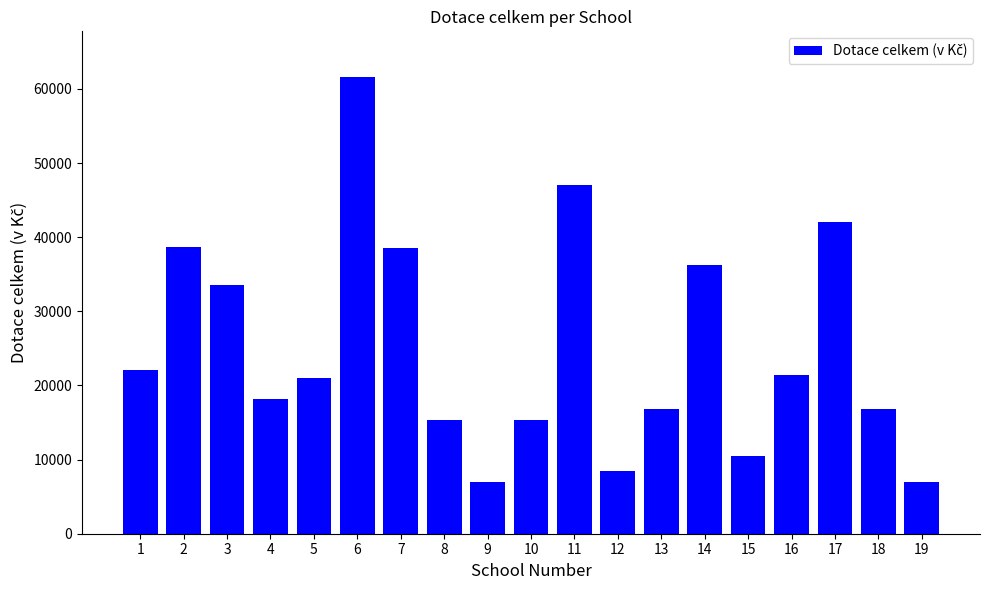

True or false: the data shows 38500 at 7.

True